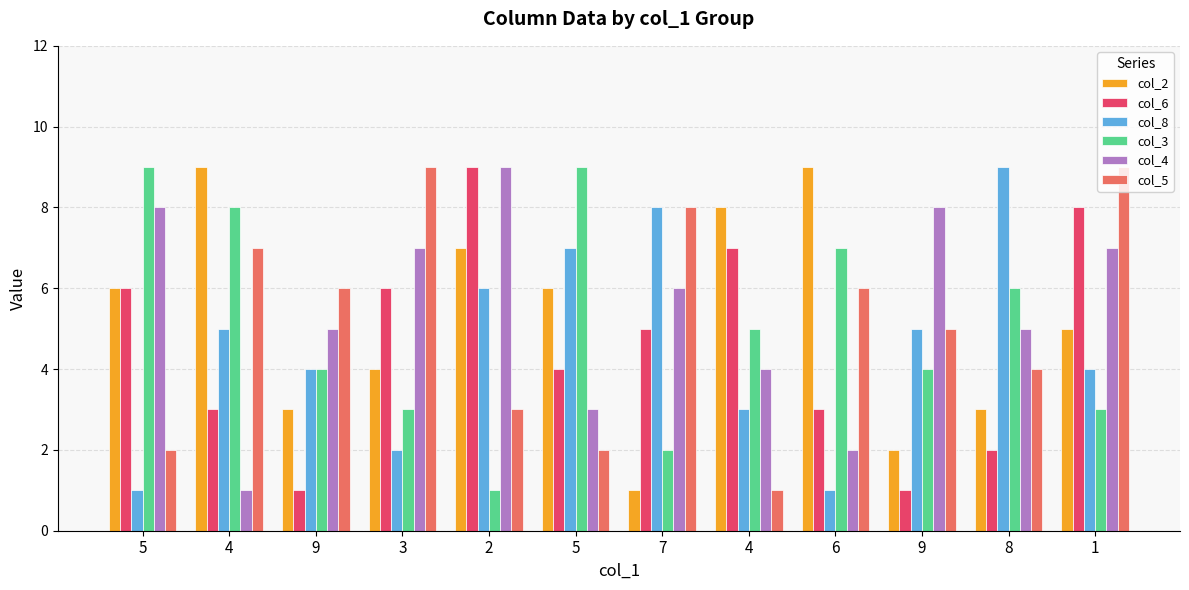

Rank the series at 9 from highest to lowest value.

col_5, col_4, col_8, col_3, col_2, col_6